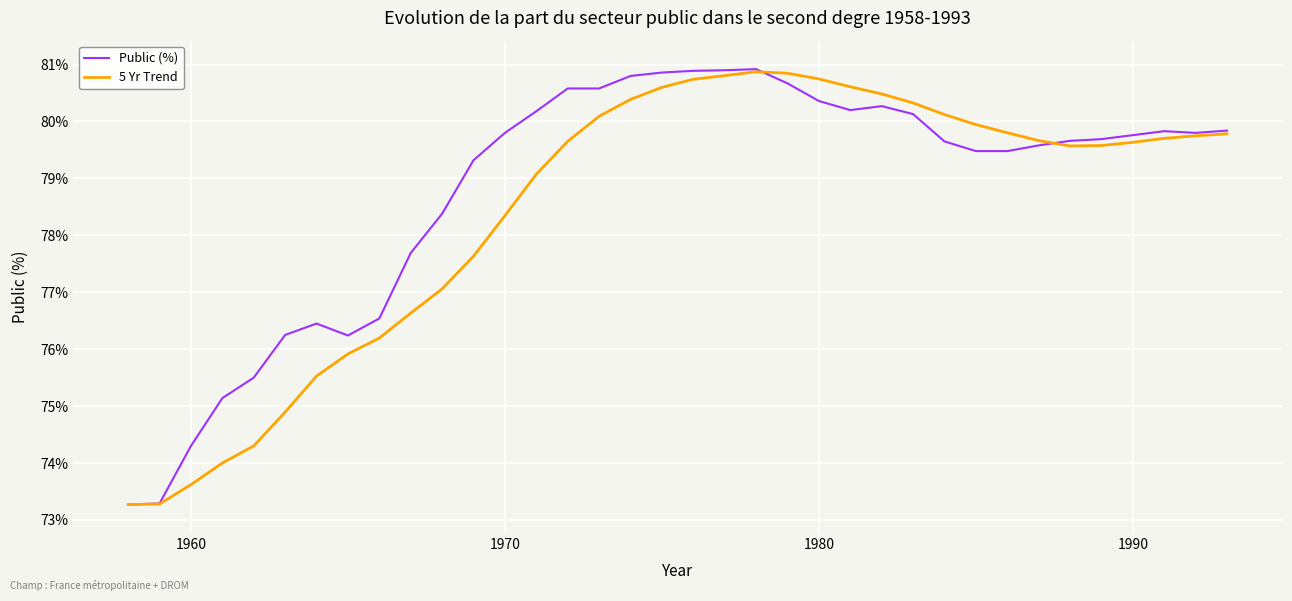

Rank the series by their average value, from lowest to highest.

5 Yr Trend, Public (%)